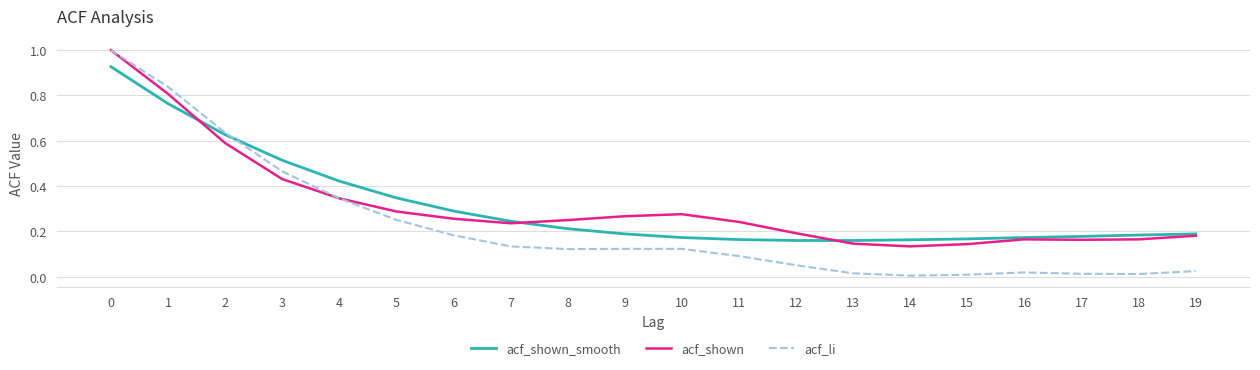

Between 0 and 16, which series saw the biggest shift?

acf_li